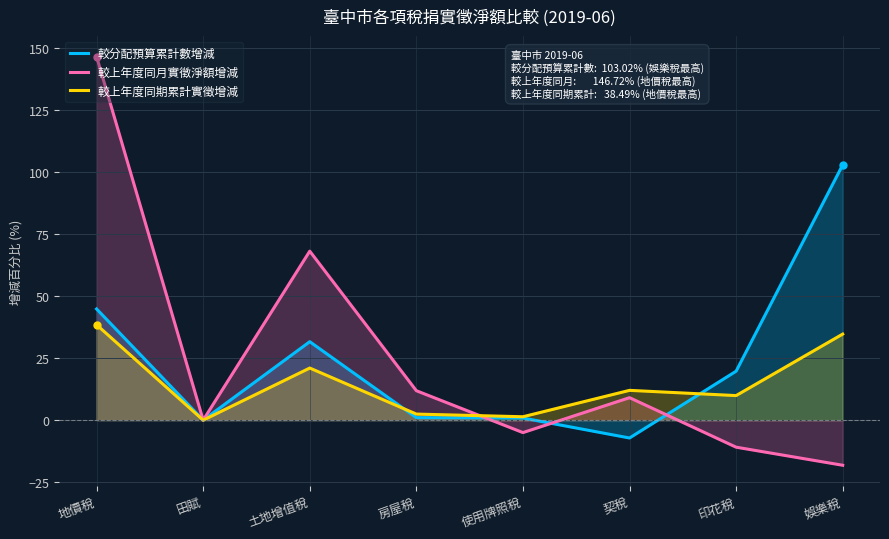

Does the chart have visible grid lines?

Yes